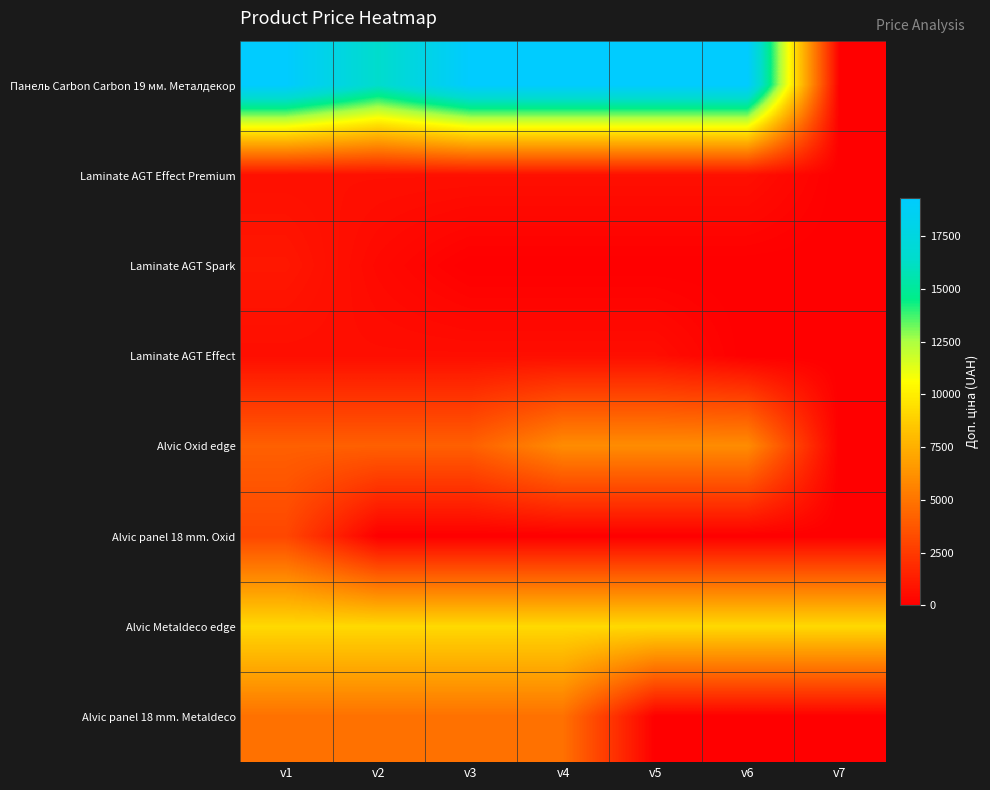

Rank the series at v4 from lowest to highest value.

Laminate AGT Spark, Alvic panel 18 mm. Oxid, Laminate AGT Effect, Laminate AGT Effect Premium, Alvic panel 18 mm. Metaldeco, Alvic Oxid edge, Alvic Metaldeco edge, Панель Carbon Carbon 19 мм. Металдекор